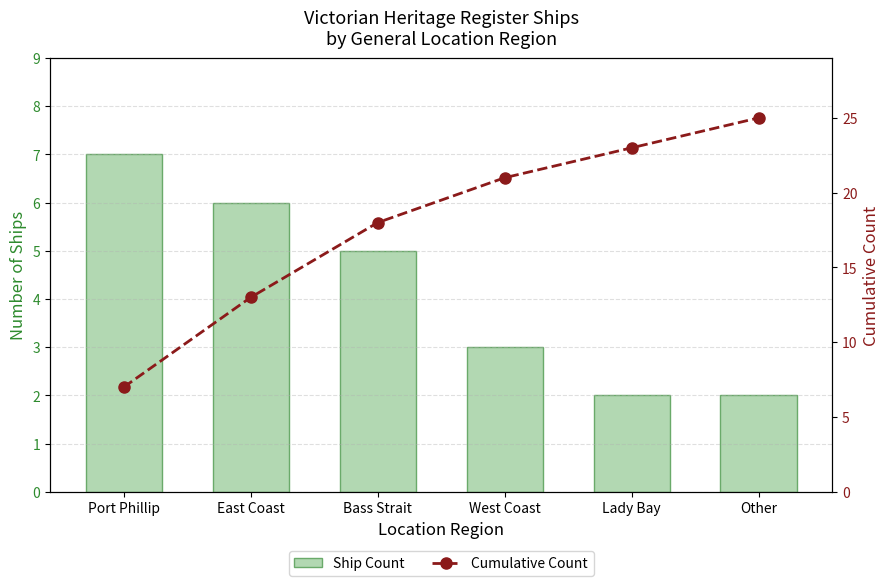

The value of Ship Count at West Coast is 4. True or false?

False